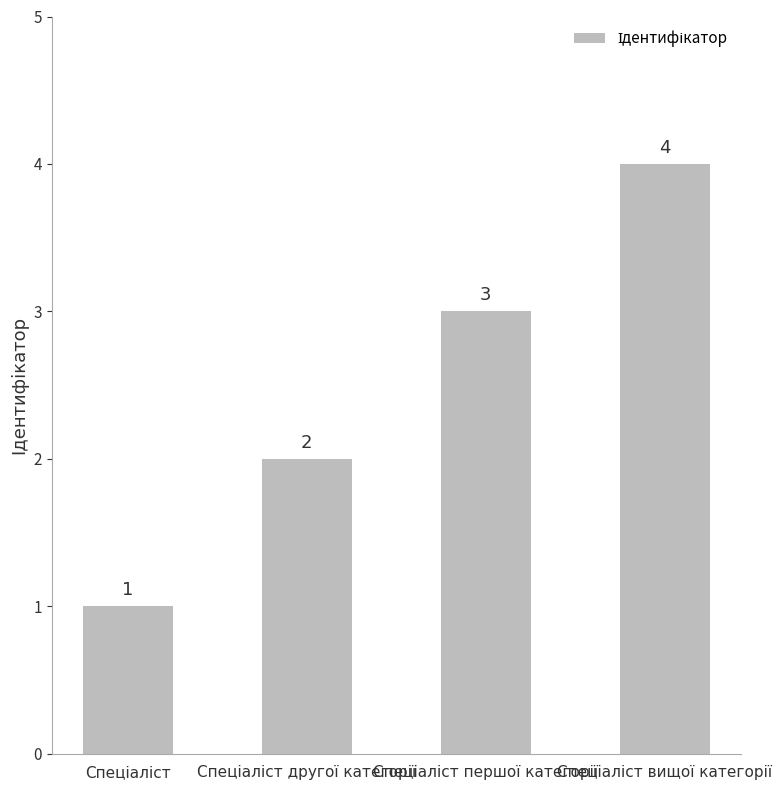

Count the values in the range 2 to 4.

3